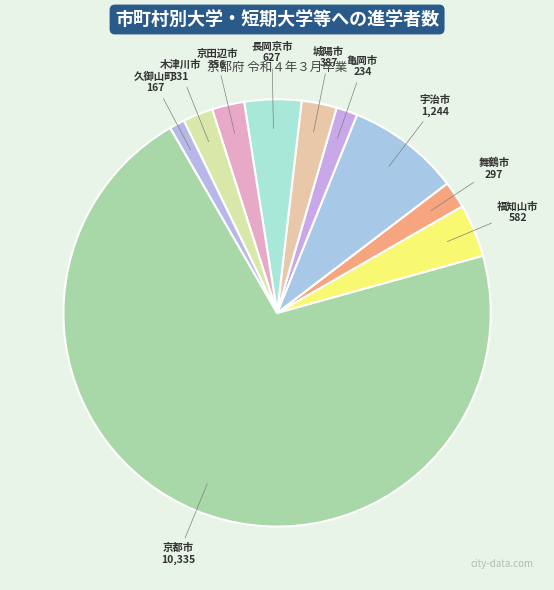

To the nearest percent, what is the average slice percentage?

10%